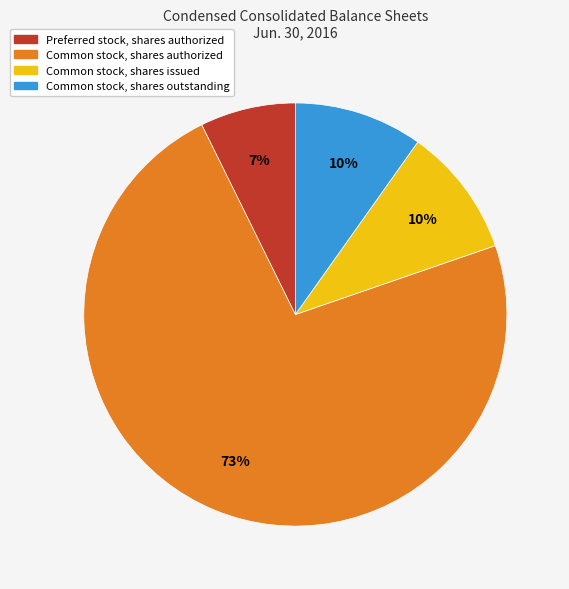

How many slices are in this pie chart?

4